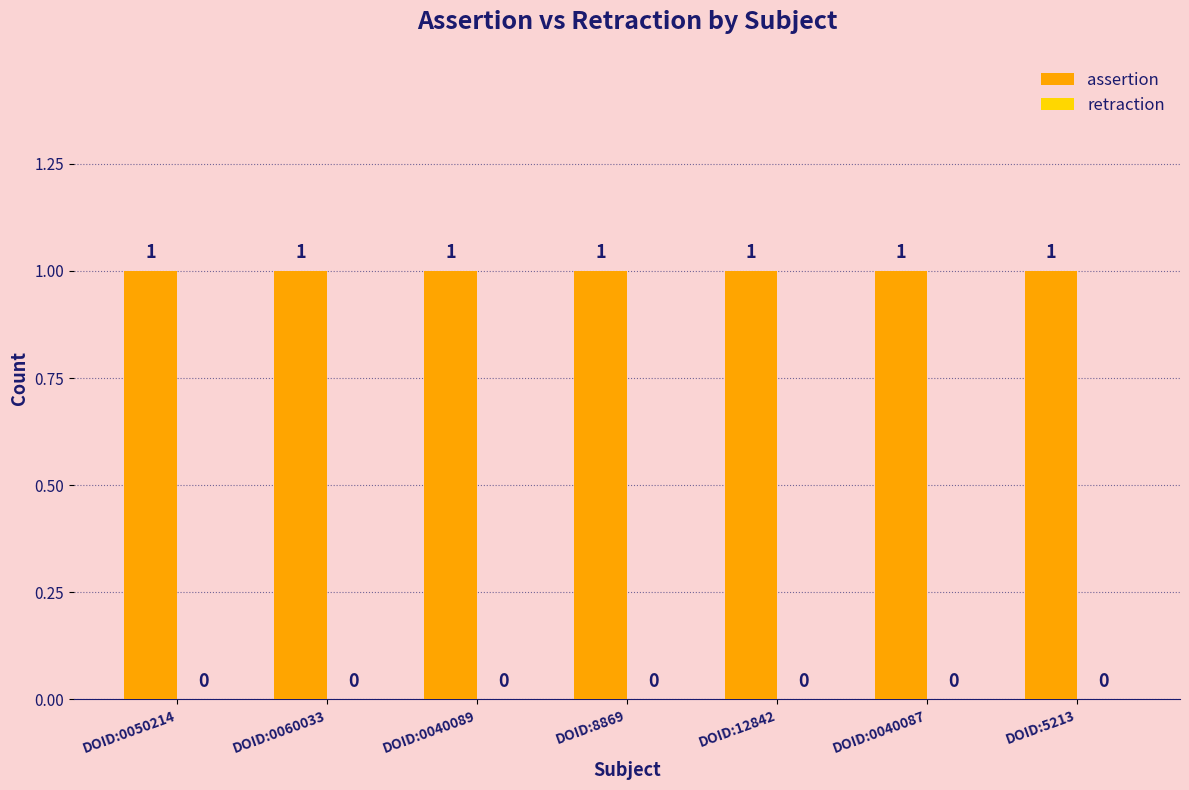

Rank the series by their maximum value, from lowest to highest.

retraction, assertion